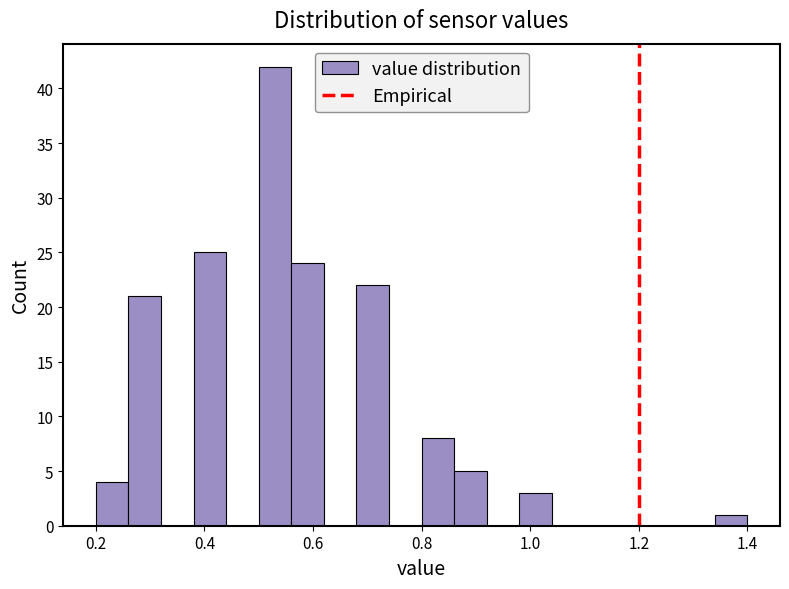

Around what value on the x-axis is the tallest bar? Give the approximate position of its centre, as read against the axis.

0.54